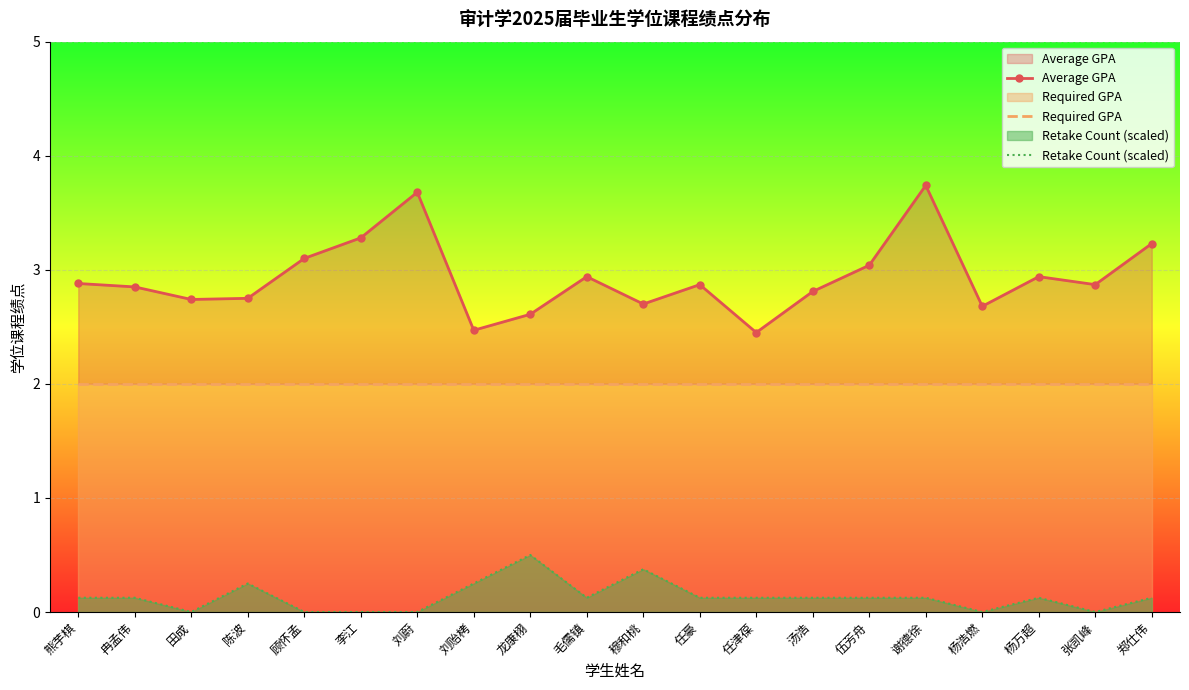

Reading left to right, transcribe all the data shown in this chart.

Average GPA: 熊芋棋=2.9	冉孟伟=2.9	田成=2.7	陈波=2.8	顾怀孟=3.1	李江=3.3	刘蔚=3.7	刘贻栲=2.5	龙康栩=2.6	毛儒镇=2.9	穆和桃=2.7	任豪=2.9	任津葆=2.5	汤浩=2.8	伍芳舟=3.0	谢德徐=3.7	杨浩燃=2.7	杨万超=2.9	张凯峰=2.9	郑仕伟=3.2
Required GPA: 熊芋棋=2.0	冉孟伟=2.0	田成=2.0	陈波=2.0	顾怀孟=2.0	李江=2.0	刘蔚=2.0	刘贻栲=2.0	龙康栩=2.0	毛儒镇=2.0	穆和桃=2.0	任豪=2.0	任津葆=2.0	汤浩=2.0	伍芳舟=2.0	谢德徐=2.0	杨浩燃=2.0	杨万超=2.0	张凯峰=2.0	郑仕伟=2.0
Retake Count (scaled): 熊芋棋=0.1	冉孟伟=0.1	田成=0.0	陈波=0.2	顾怀孟=0.0	李江=0.0	刘蔚=0.0	刘贻栲=0.2	龙康栩=0.5	毛儒镇=0.1	穆和桃=0.4	任豪=0.1	任津葆=0.1	汤浩=0.1	伍芳舟=0.1	谢德徐=0.1	杨浩燃=0.0	杨万超=0.1	张凯峰=0.0	郑仕伟=0.1